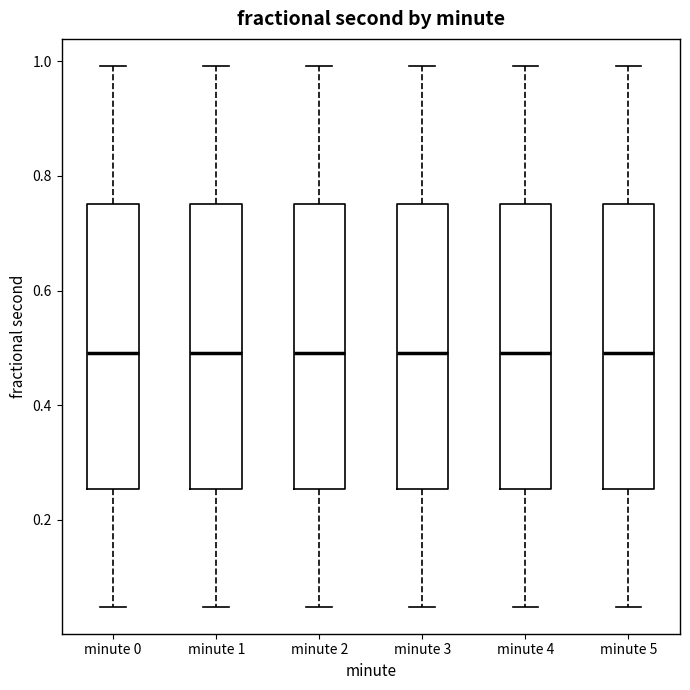

Where is the lower edge of the box for minute 1 on the y-axis? The values are not printed on the chart, so give them approximately, as read against the axis.

0.26